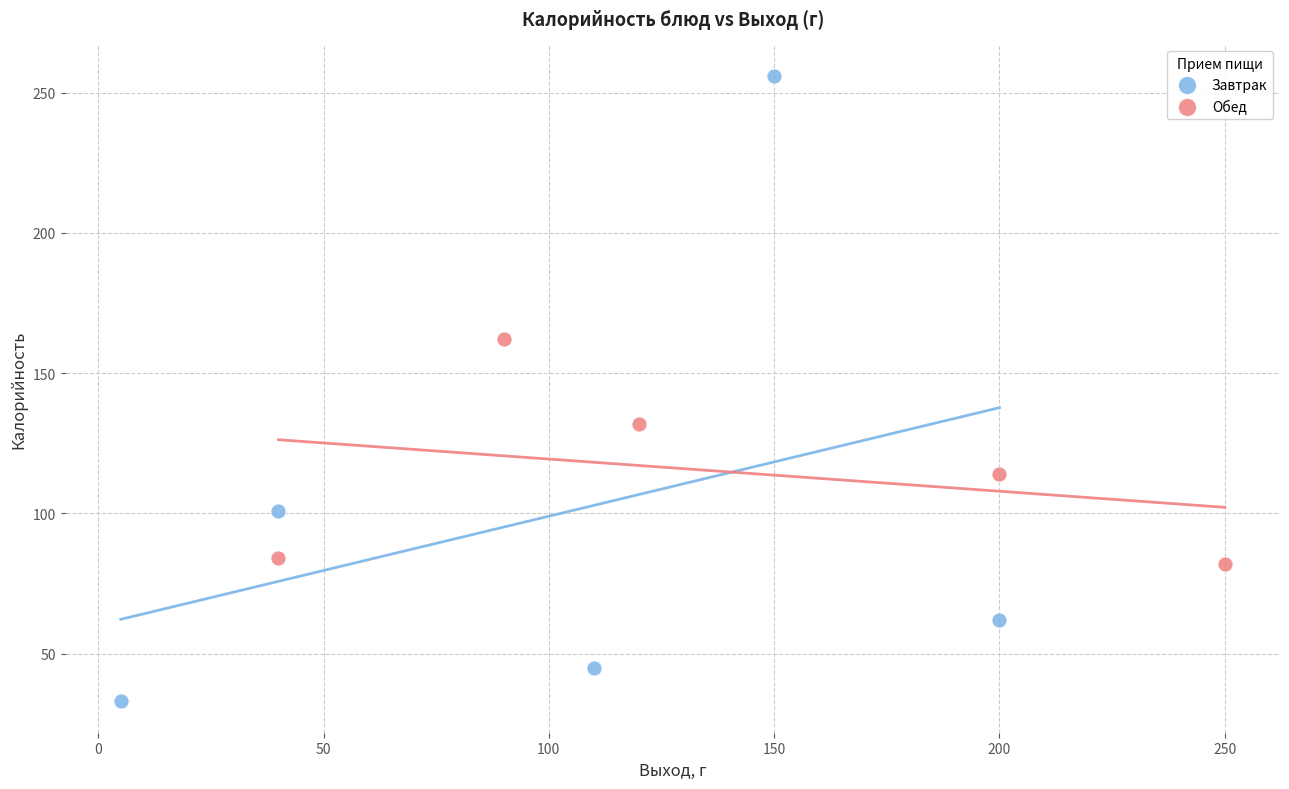

Which series contains the lowest Y value?

Завтрак